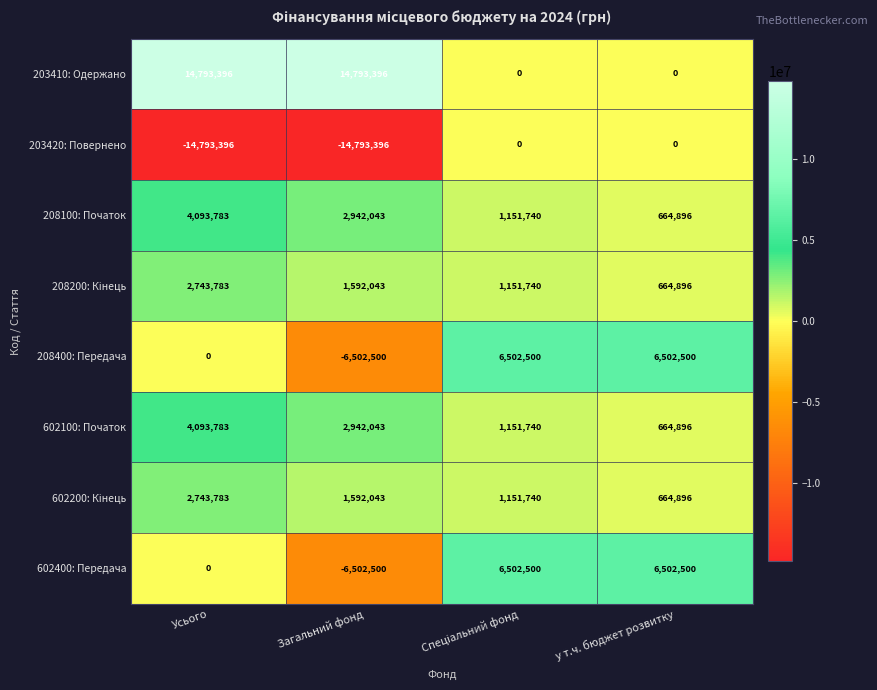

What is the difference between the second highest and second lowest values in the 208100: Початок series?

1790303